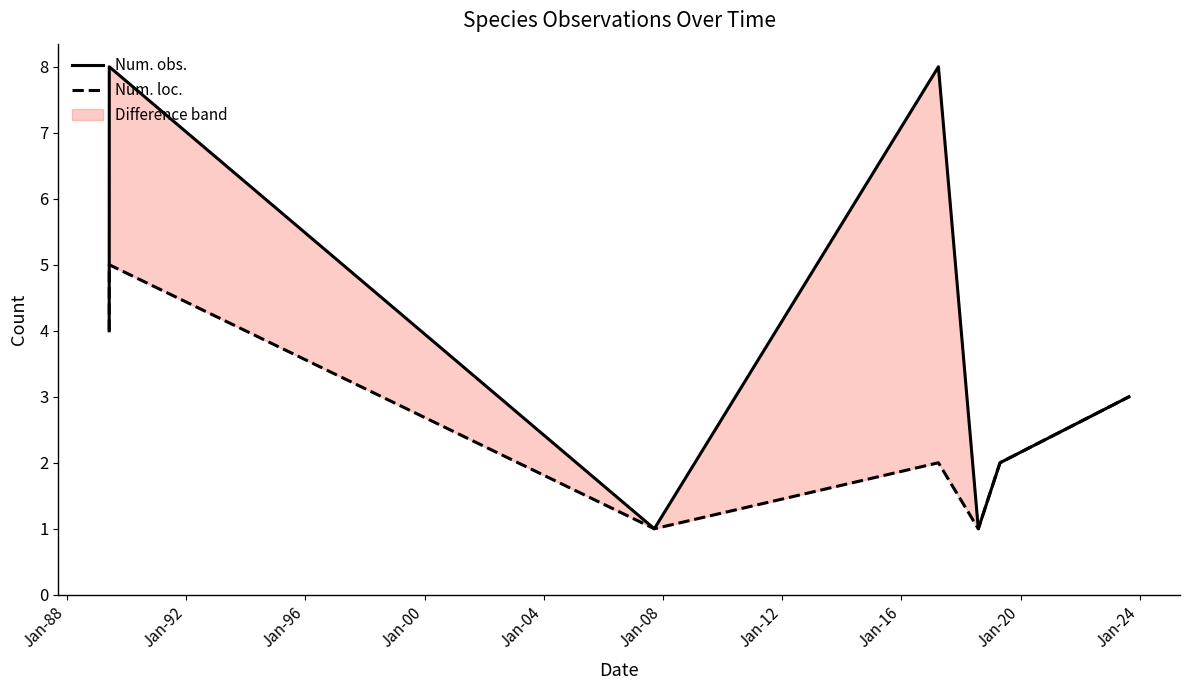

Which series changed the most between Jan-88 and Jan-08?

Num. obs.